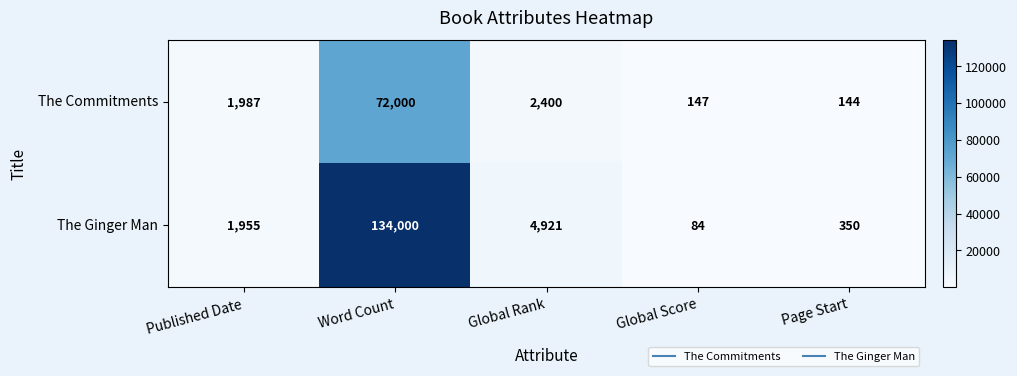

What is the difference between the highest and lowest values at Global Rank?

2521